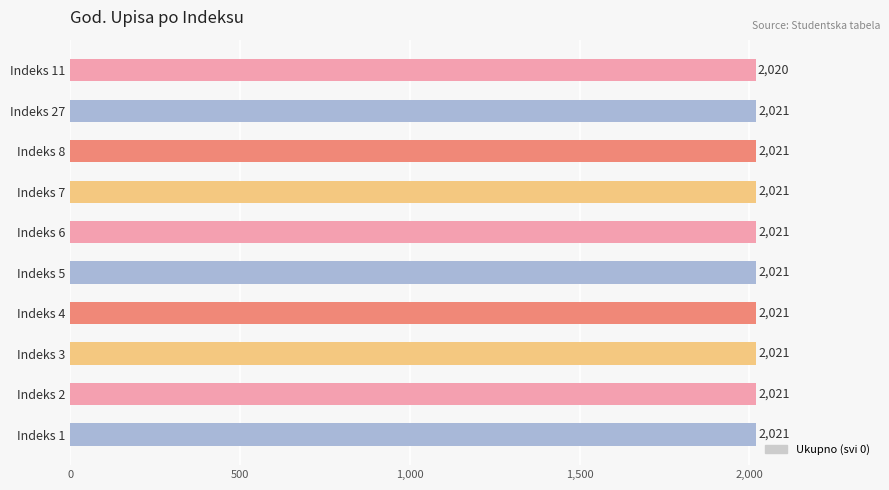

How many series are shown in this chart?

1